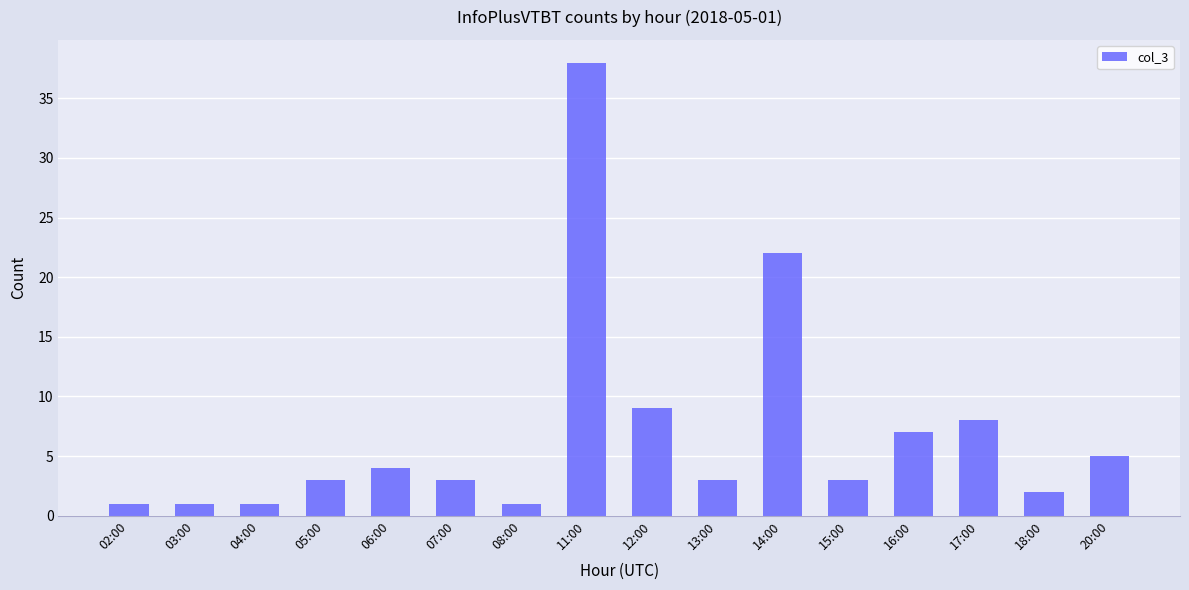

What is the smallest value displayed?

1